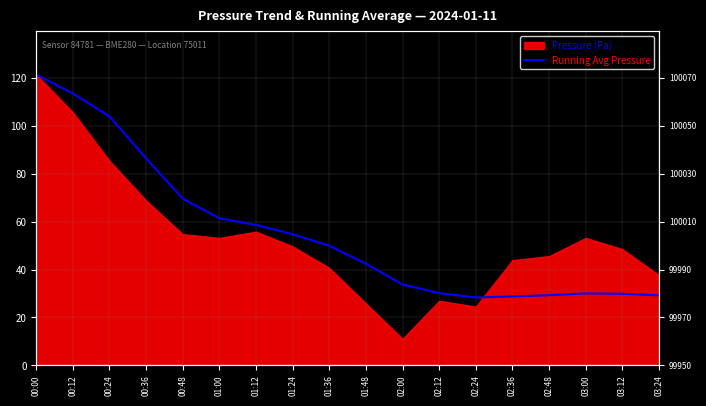

Does the chart have visible grid lines?

Yes